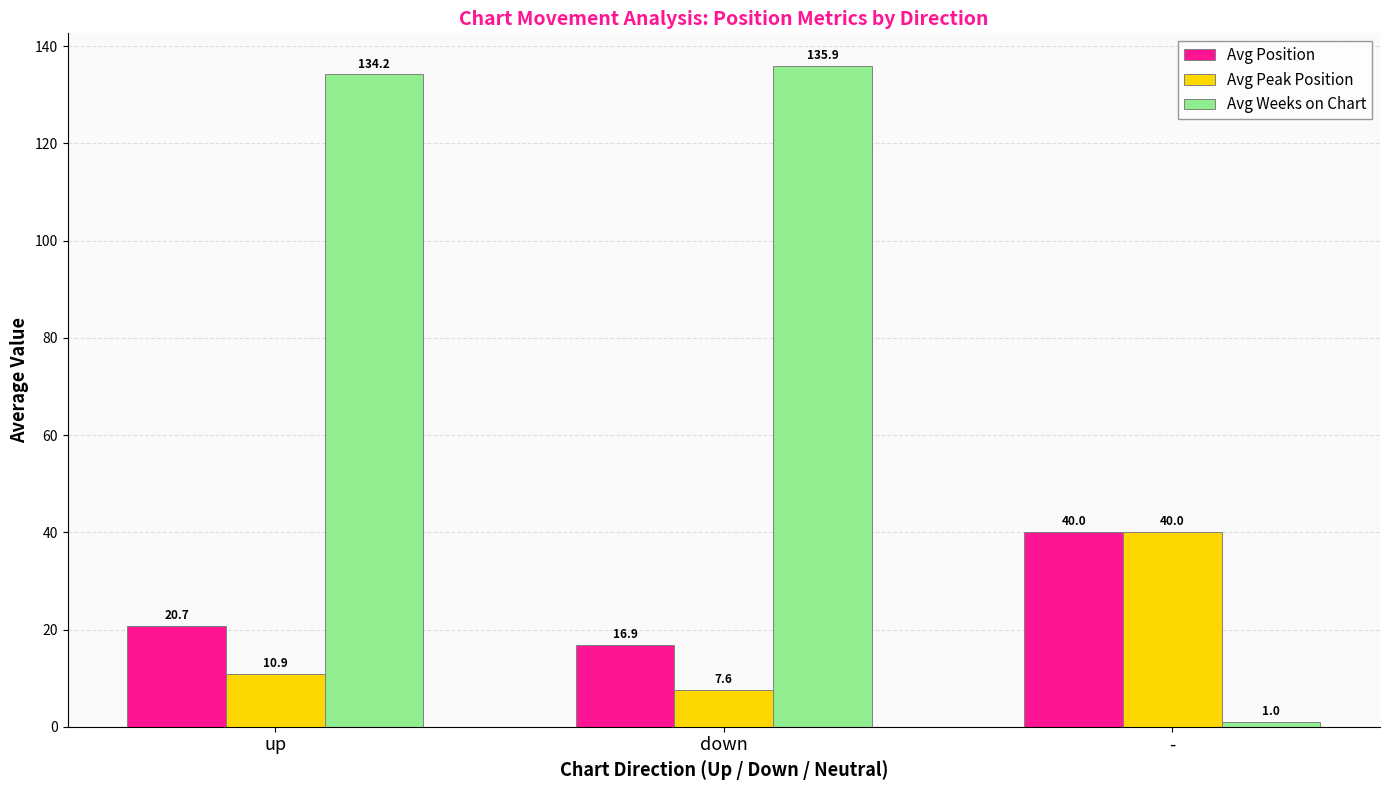

What is the spread (max minus min) of values at down?

128.3